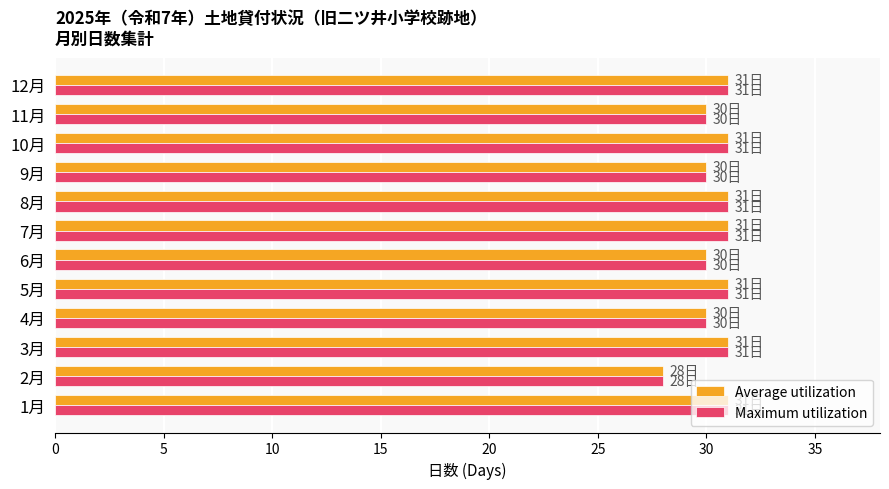

What is the average value of the Average utilization series?

30